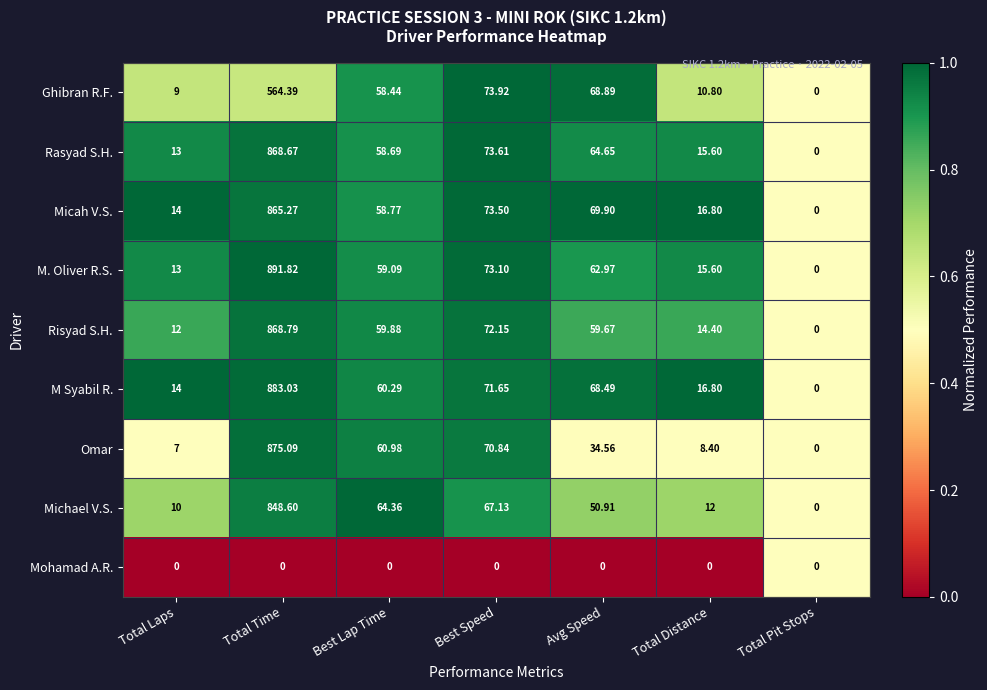

List the series in order of their peak value, lowest first.

Mohamad A.R., Ghibran R.F., Michael V.S., Micah V.S., Rasyad S.H., Risyad S.H., Omar, M Syabil R., M. Oliver R.S.